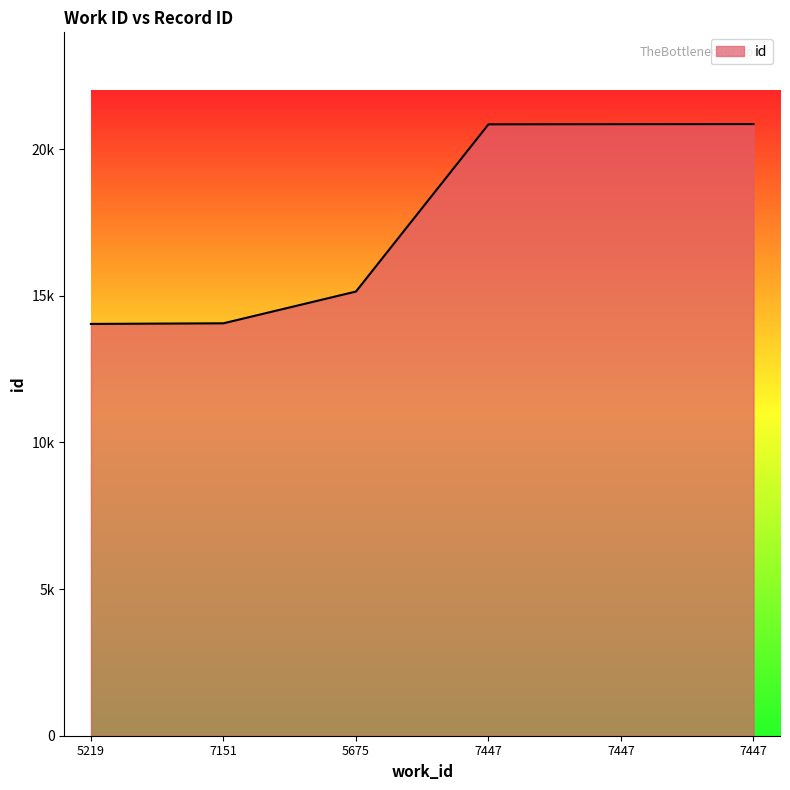

What is the sum of the values at 7151 and 5219?

28105